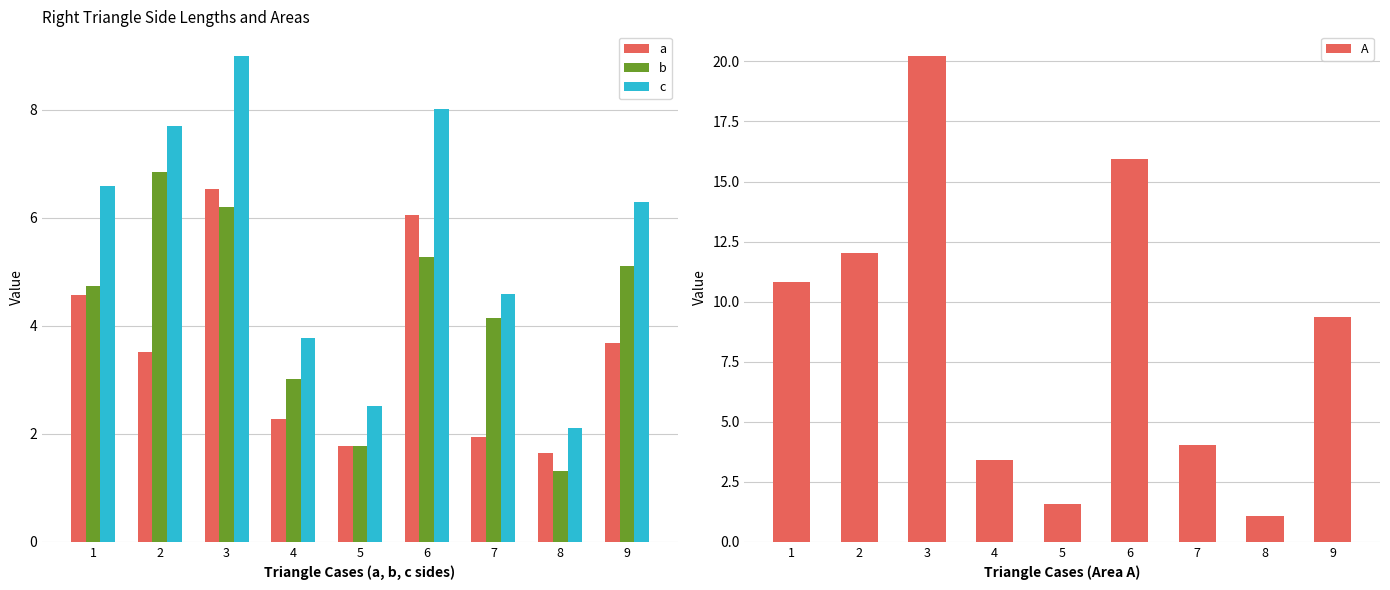

At how many categories does at least one series exceed 4?

6